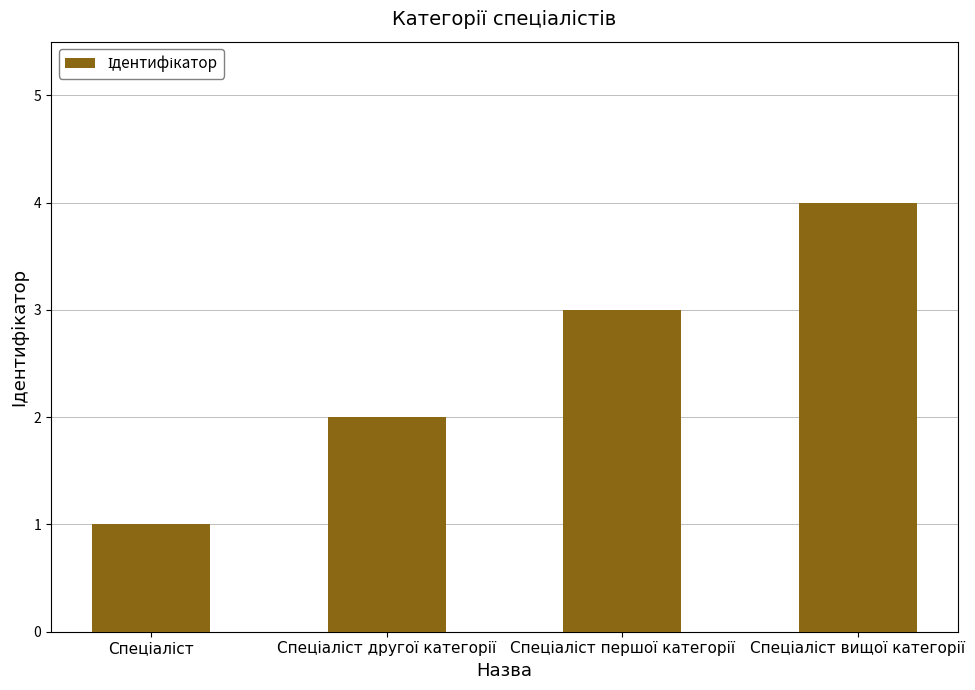

What is the difference between the maximum and minimum values?

3